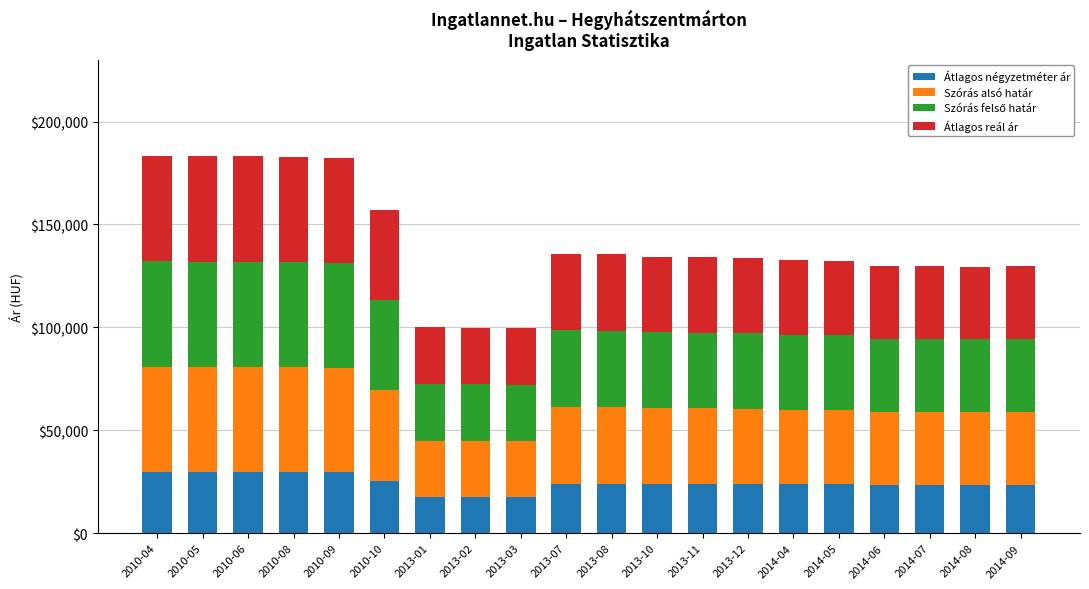

What is the lowest value of the Átlagos négyzetméter ár series?

17500.0